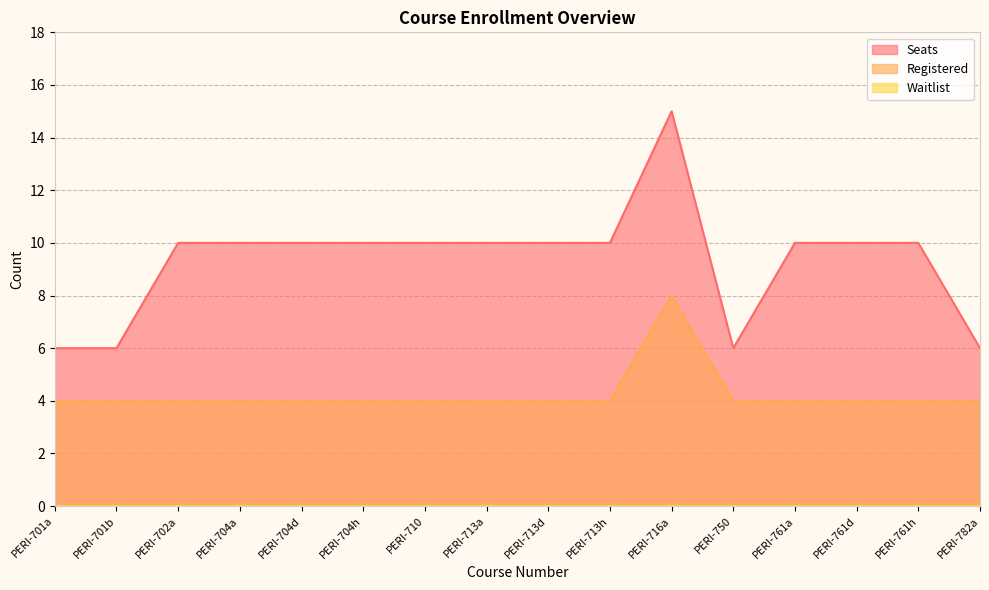

True or false: Registered and Seats intersect in this chart.

False